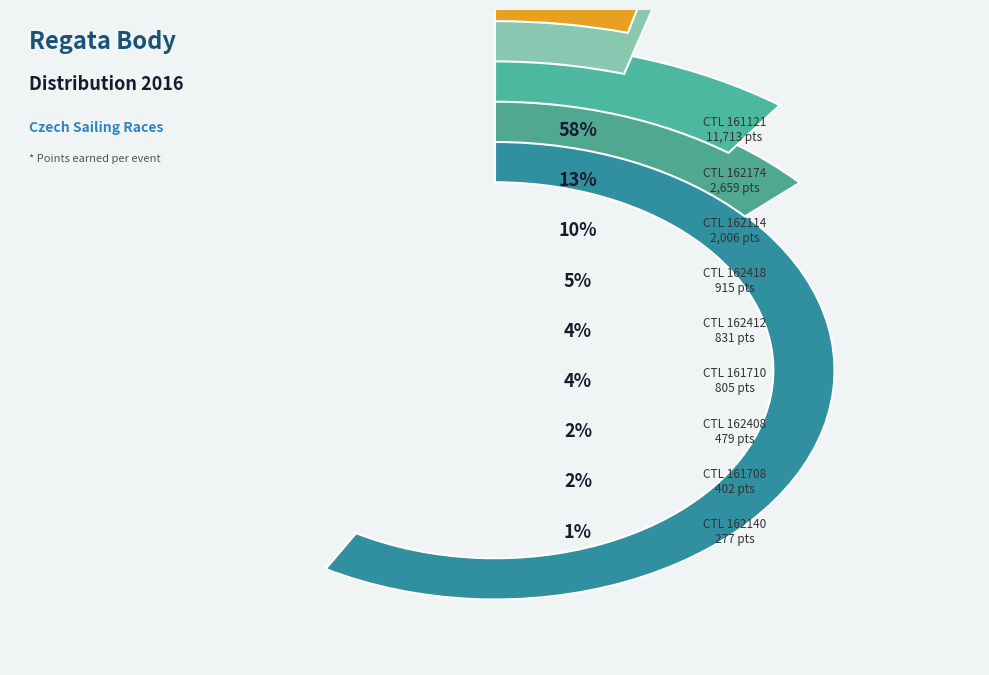

Which slice is the smallest?

162140